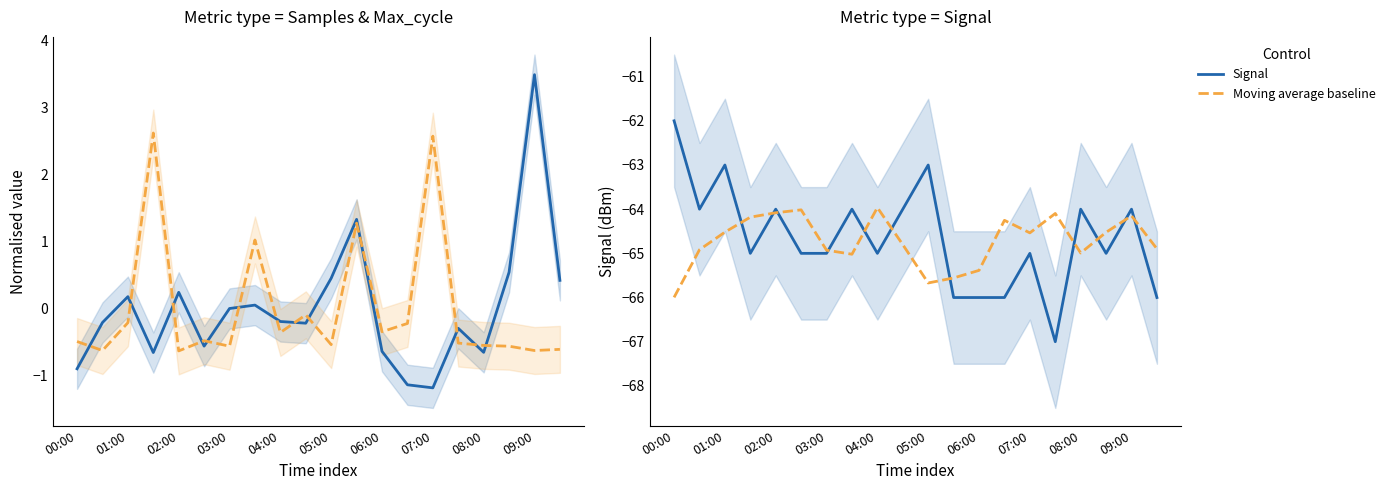

How many interior local valleys does the Signal series have?

5